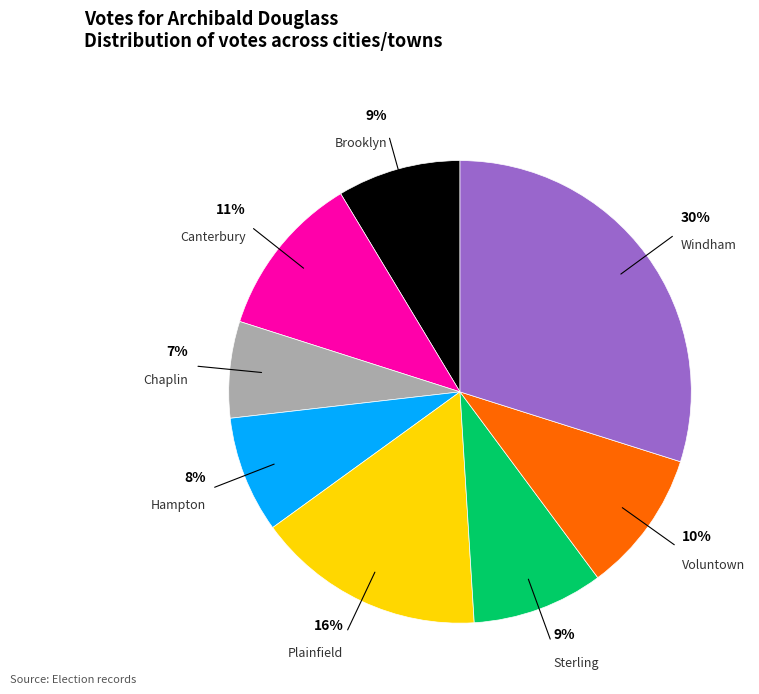

To the nearest percent, what portion does Hampton represent?

8%